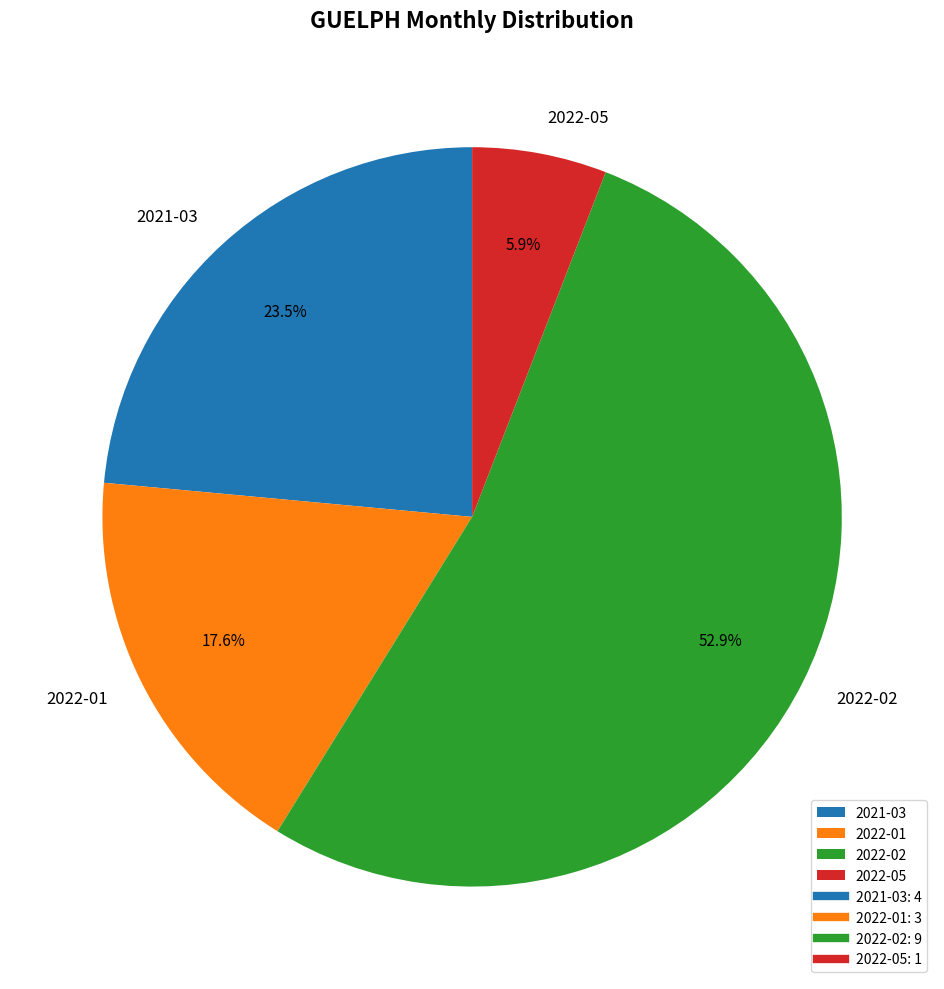

Rank the categories by value from lowest to highest.

2022-05, 2022-01, 2021-03, 2022-02